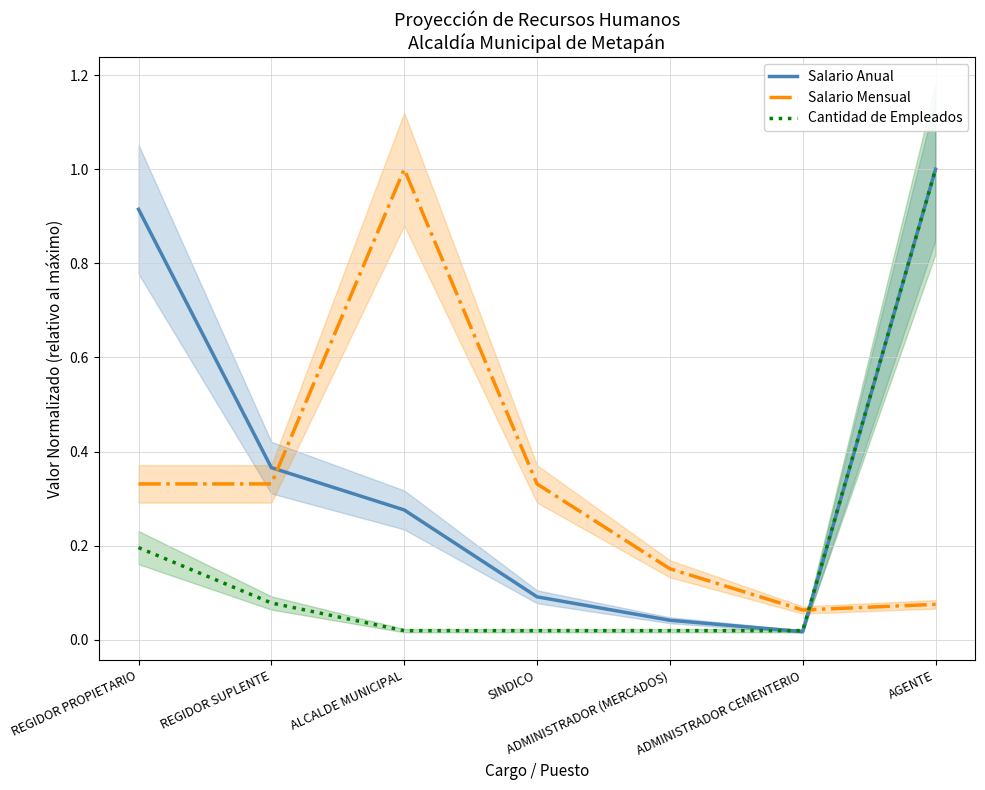

What is the label of the 2nd point from the right?

ADMINISTRADOR CEMENTERIO